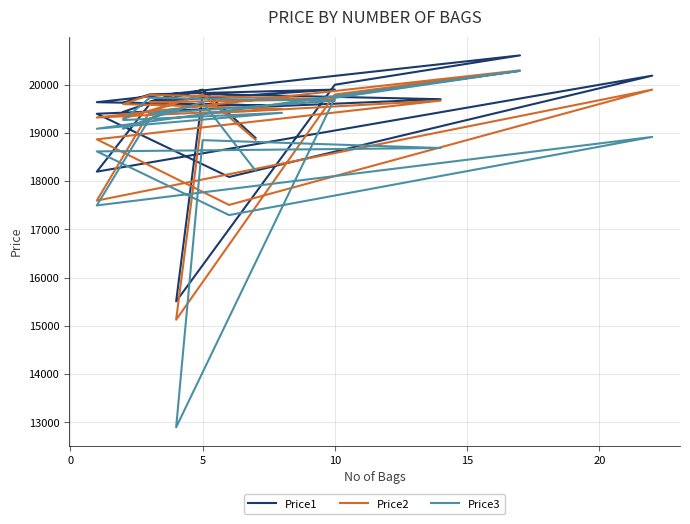

True or false: Price2 and Price3 cross at least once.

False